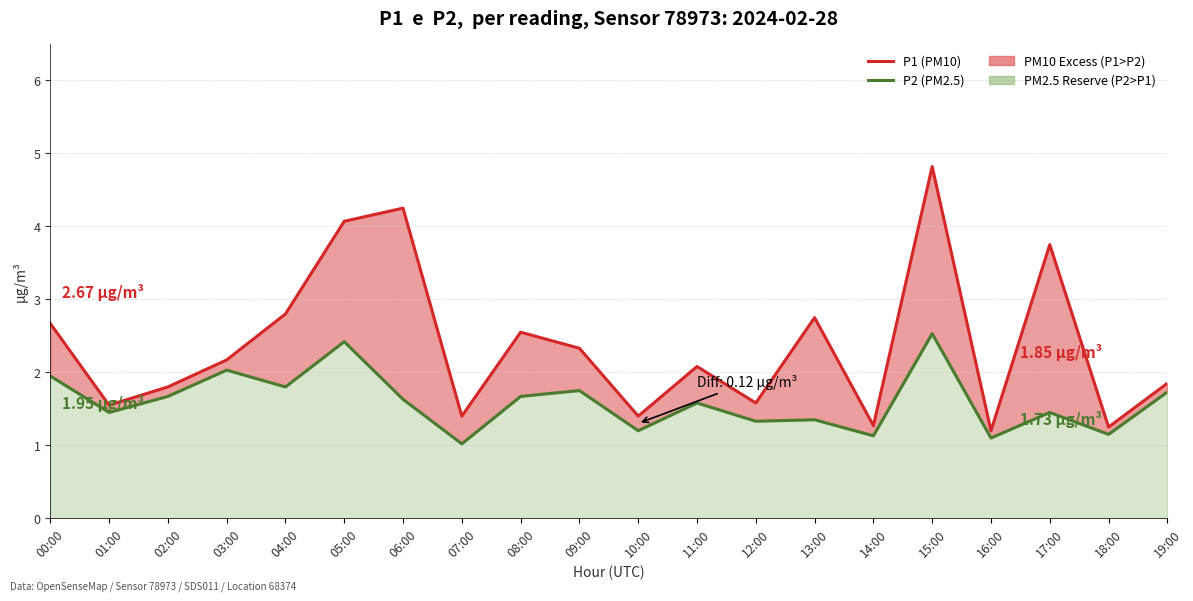

Which series has the largest range (max minus min)?

P1 (PM10)